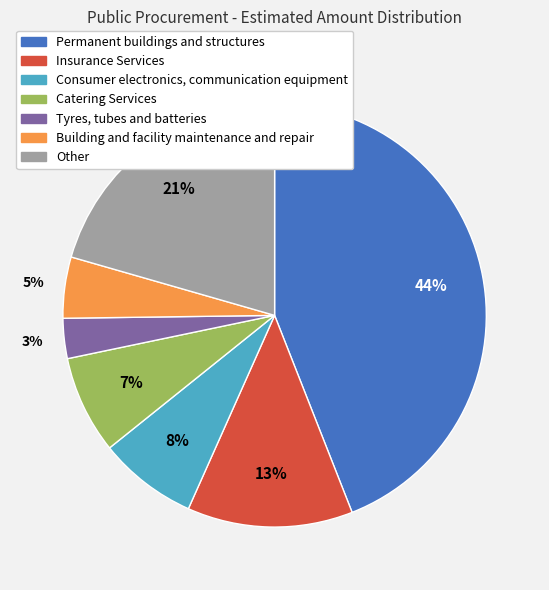

What is the largest slice in the pie chart?

Permanent buildings and structures